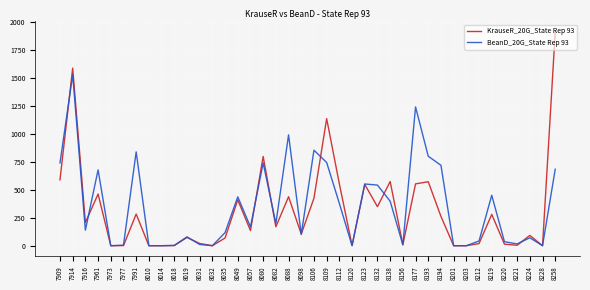

List the series in order of their peak value, highest first.

KrauseR_20G_State Rep 93, BeanD_20G_State Rep 93